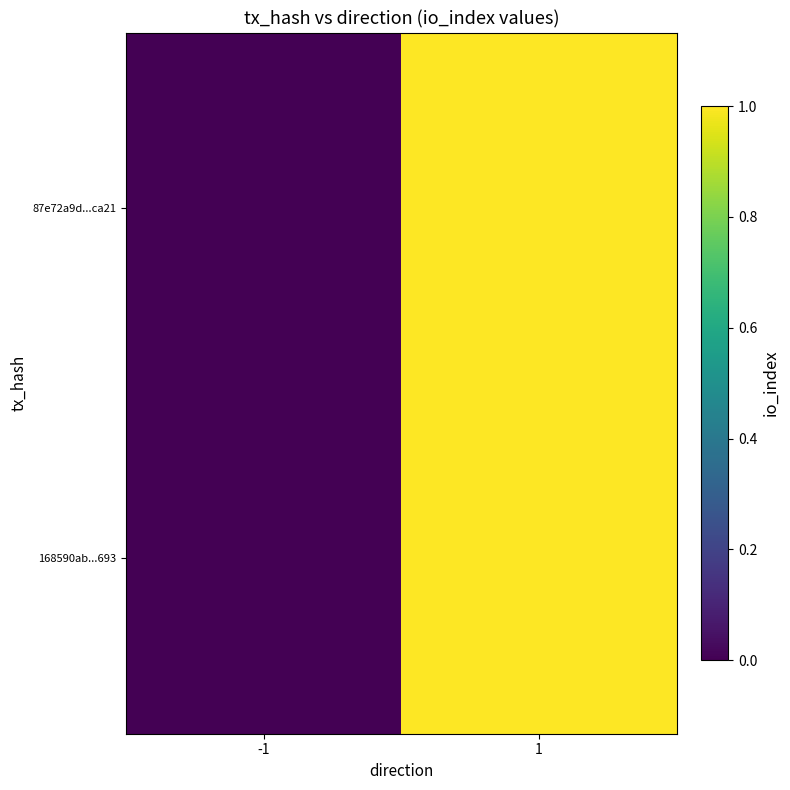

Which label corresponds to the largest value in the chart?

1